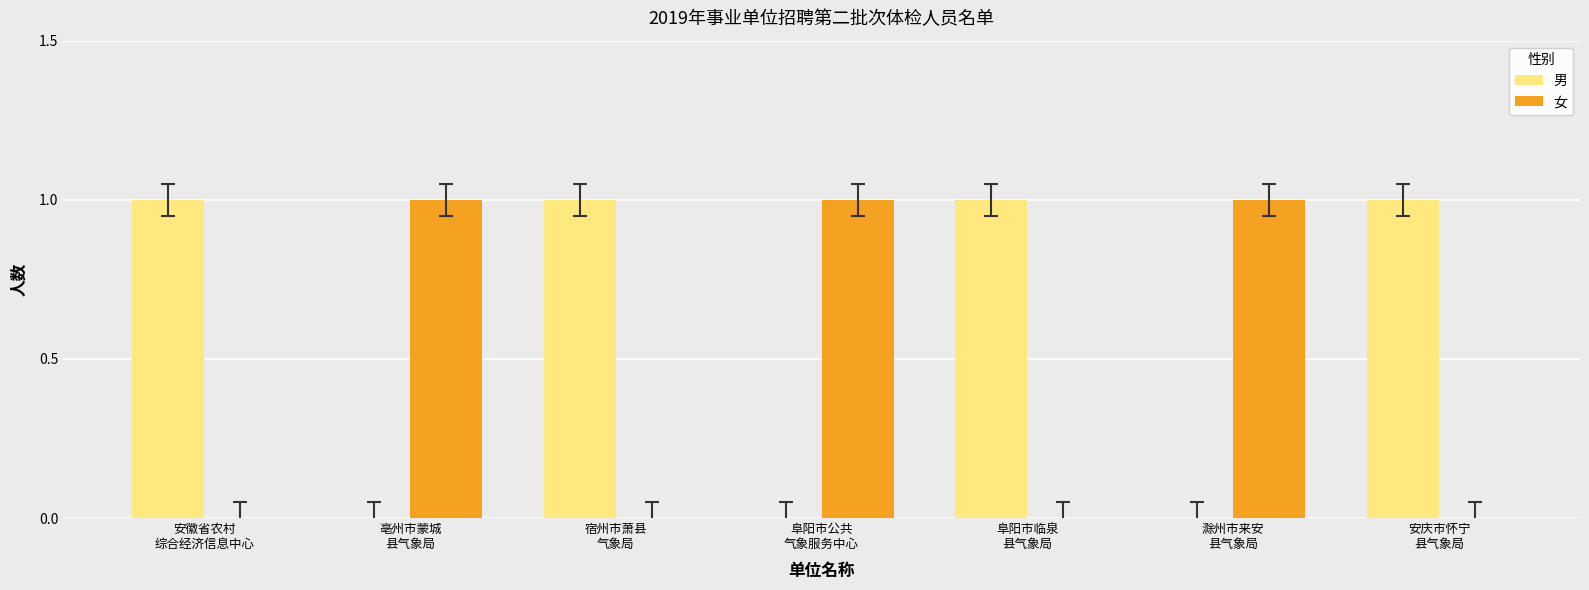

The 男 series shows -1 at 阜阳市公共
气象服务中心. True or false?

False